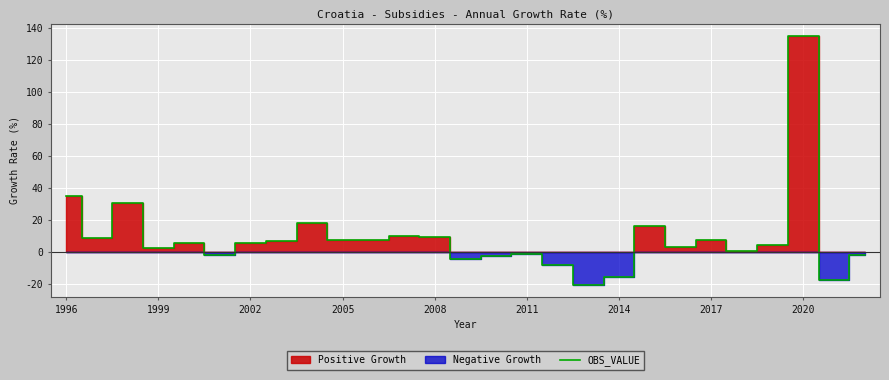

What is the maximum value for OBS_VALUE?

134.7